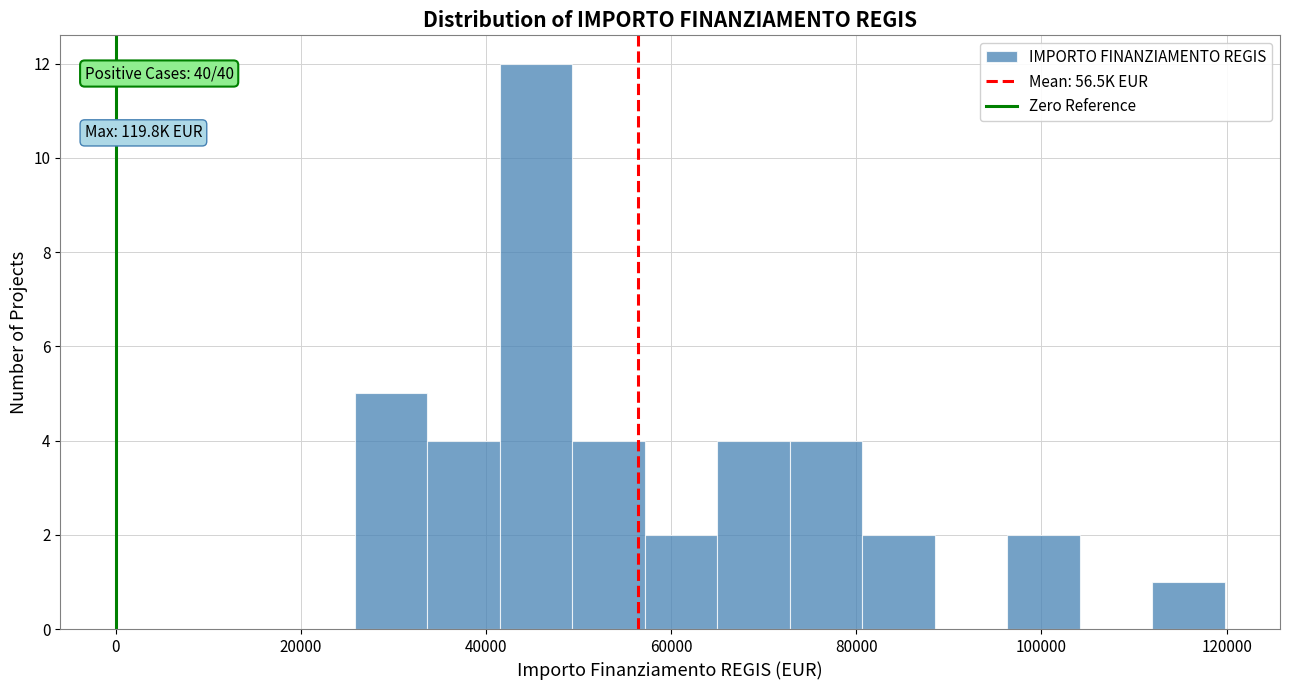

Around what value on the x-axis is the tallest bar? Give the approximate position of its centre, as read against the axis.

46000